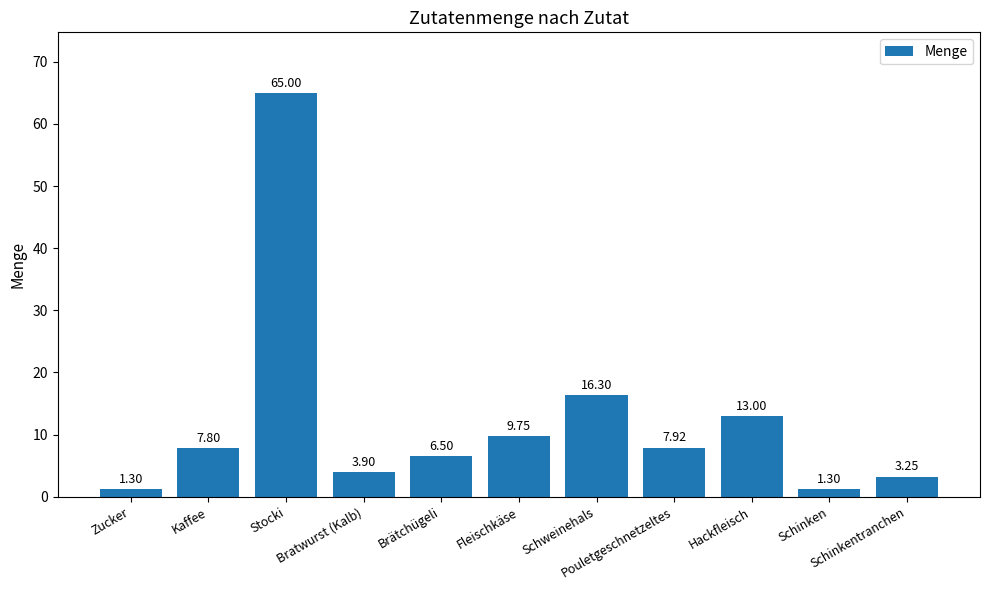

What is the difference between the maximum and minimum values?

63.7